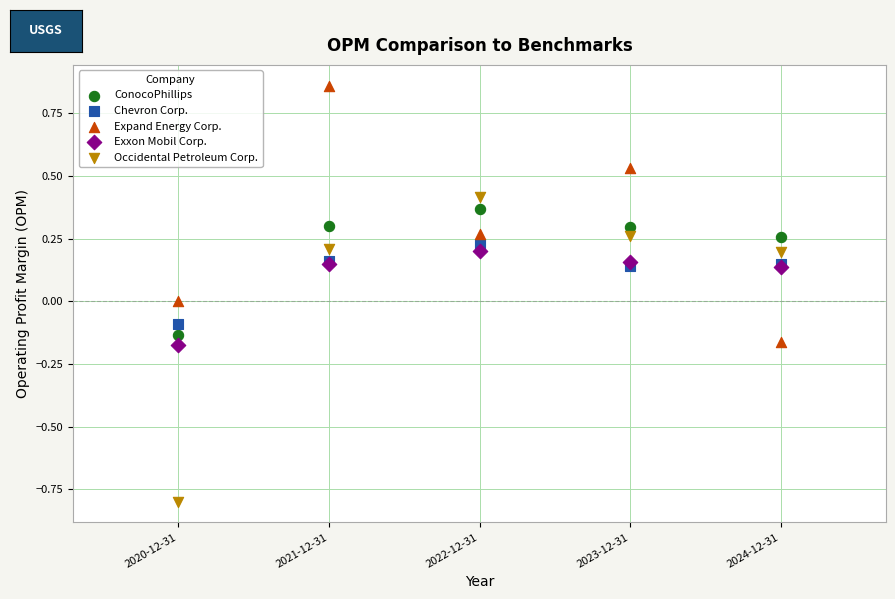

What is the X range (max minus min) for the scatter plot?

4.0